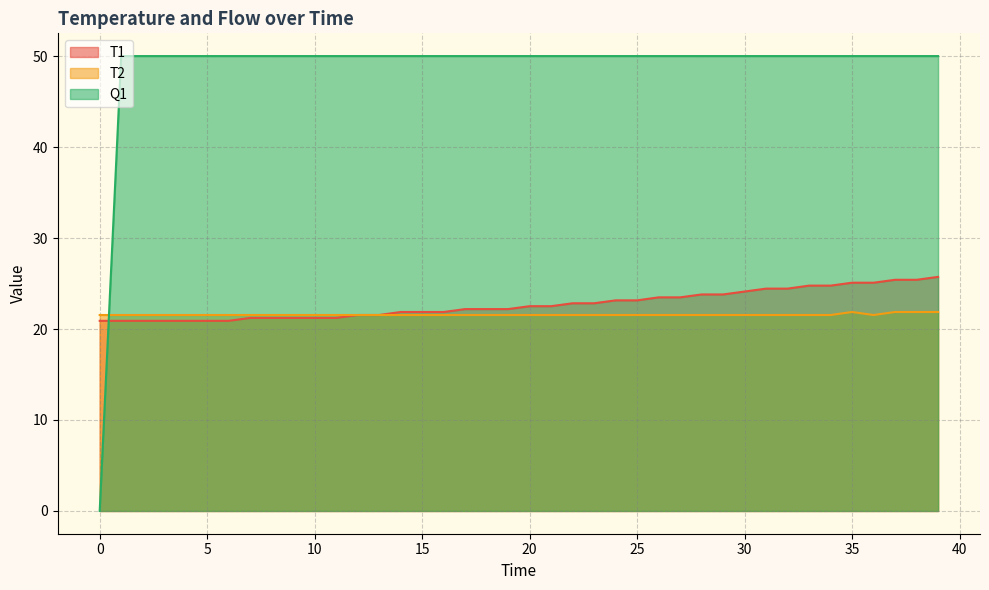

At which label is T1 closest to 23?

24